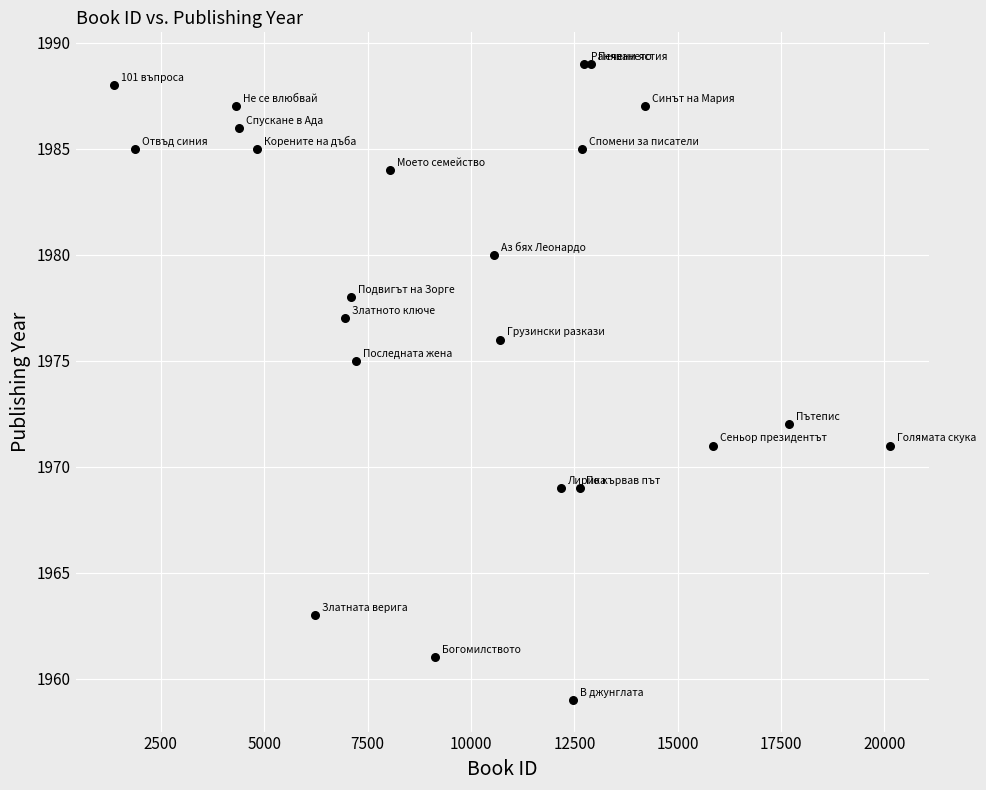

What Y value in the scatter plot is closest to 1974?

1975